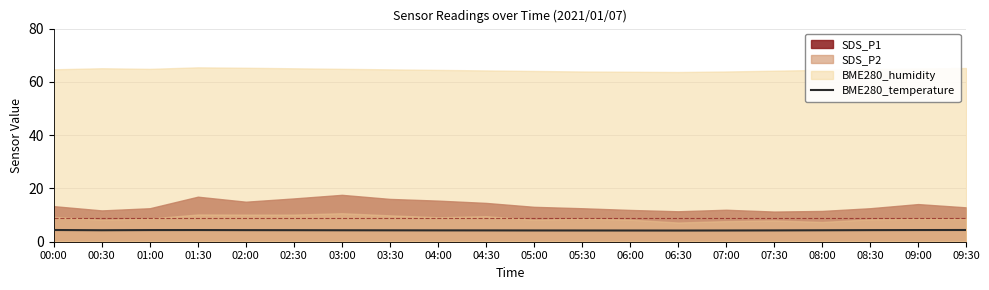

Is it true that the value at 04:00 is 4.3?

True